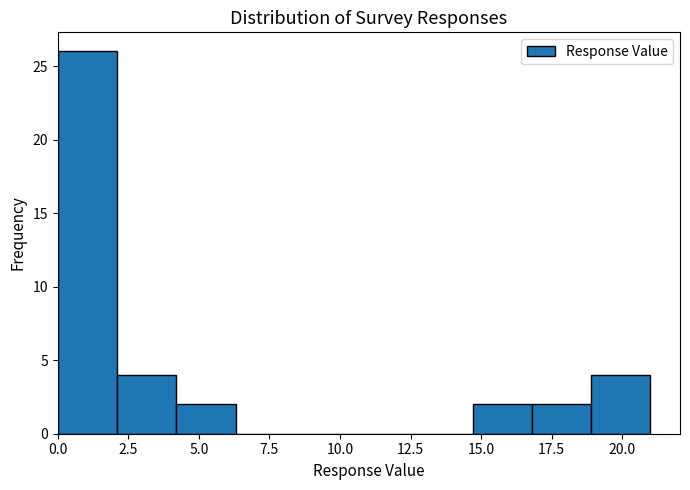

Reading left to right, list every bar in this chart as the range it spans on the x-axis followed by its height. Neither the bar edges nor the heights are printed on the chart, so give them approximately, as read against the axes.

0.0 to 2.1: 26
2.1 to 4.2: 4
4.2 to 6.3: 2
6.3 to 8.4: 0
8.4 to 10.5: 0
10.5 to 12.6: 0
12.6 to 14.7: 0
14.7 to 16.8: 2
16.8 to 18.9: 2
18.9 to 21.0: 4